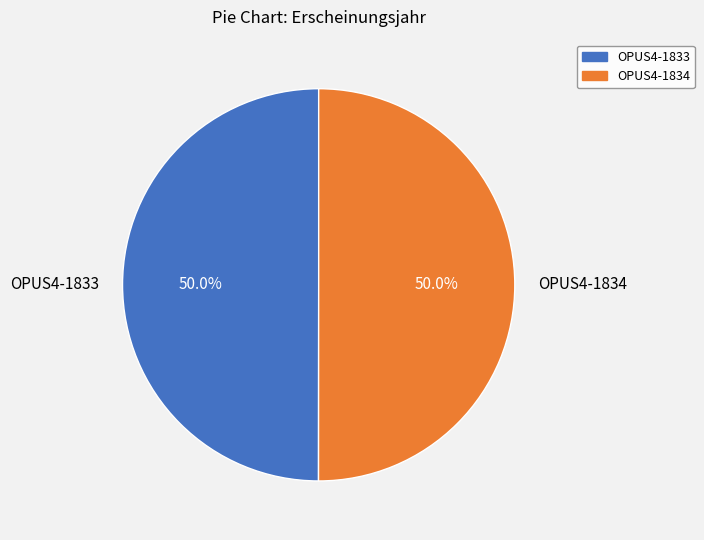

What percentage is the OPUS4-1833 slice, to the nearest percent?

50%